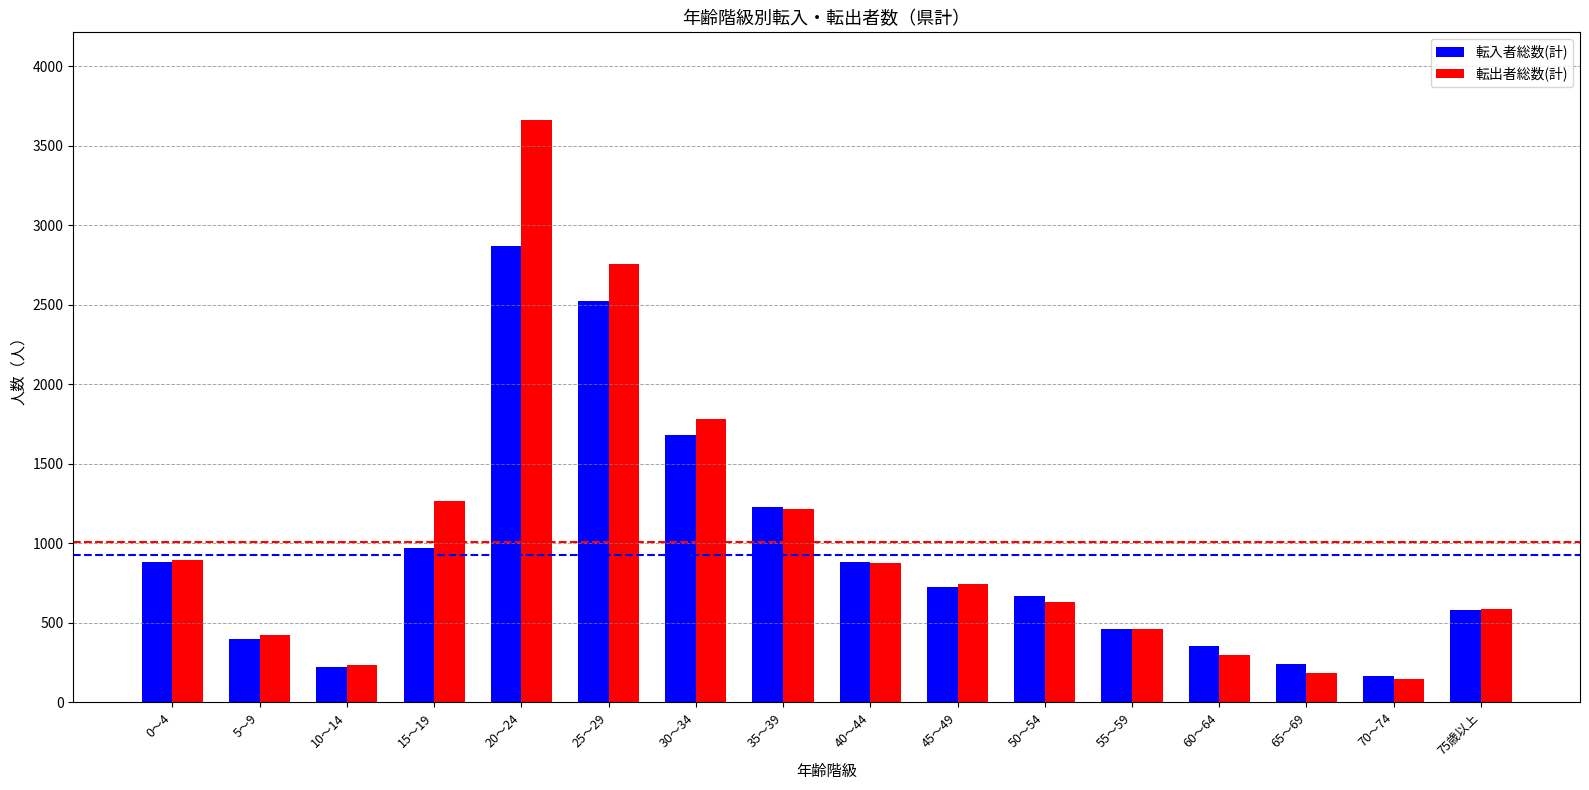

What is the value of the 転入者総数(計) bar at the 4th from the left?

970